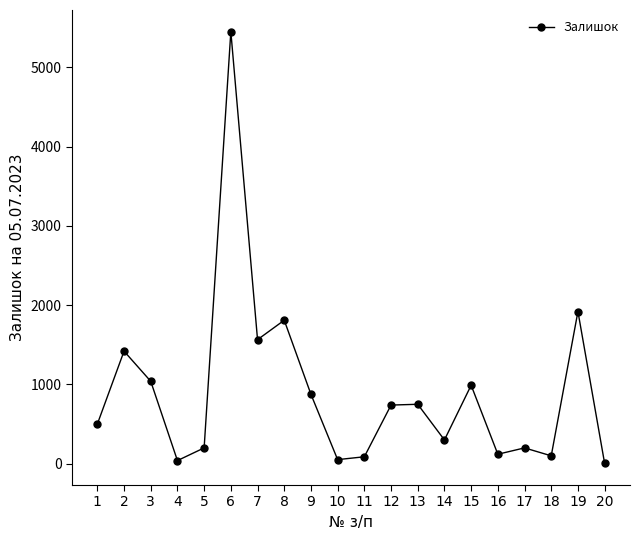

What is the sum of the values at 8 and 18?

1910